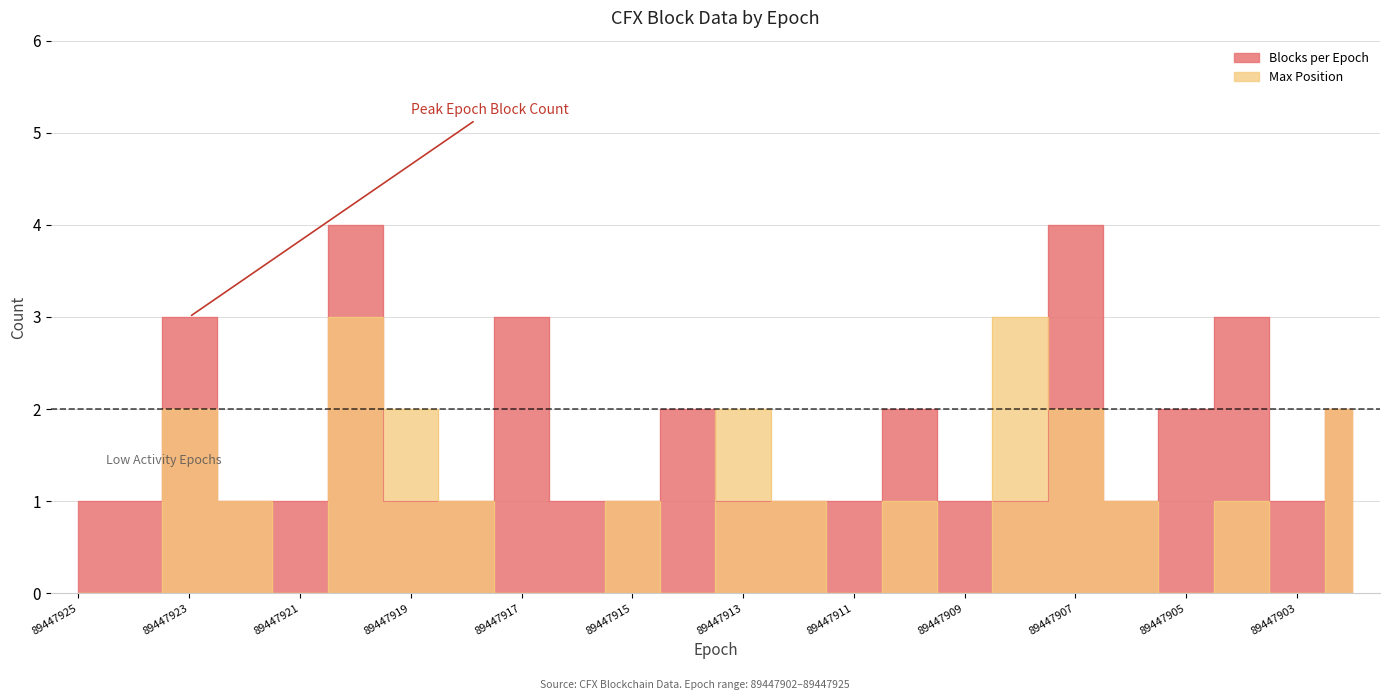

Which series changed the most between 89447921 and 89447910?

Blocks per Epoch